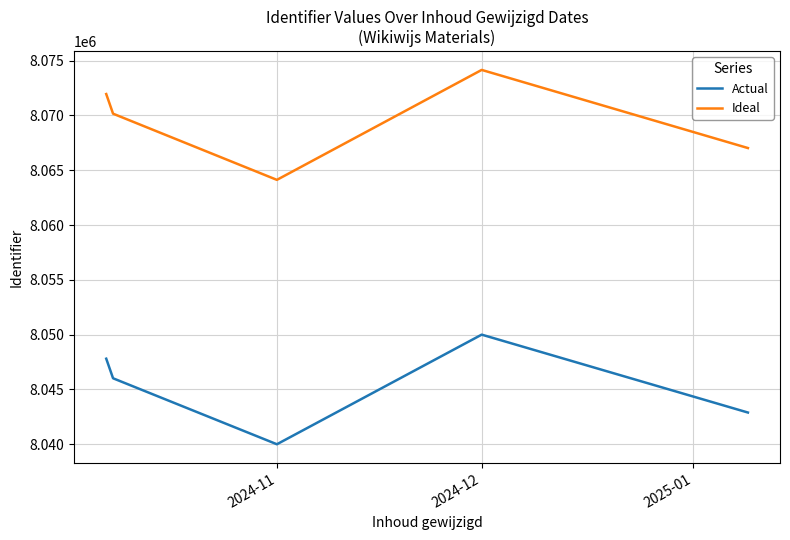

True or false: Ideal has more than 1 interior local peaks.

False